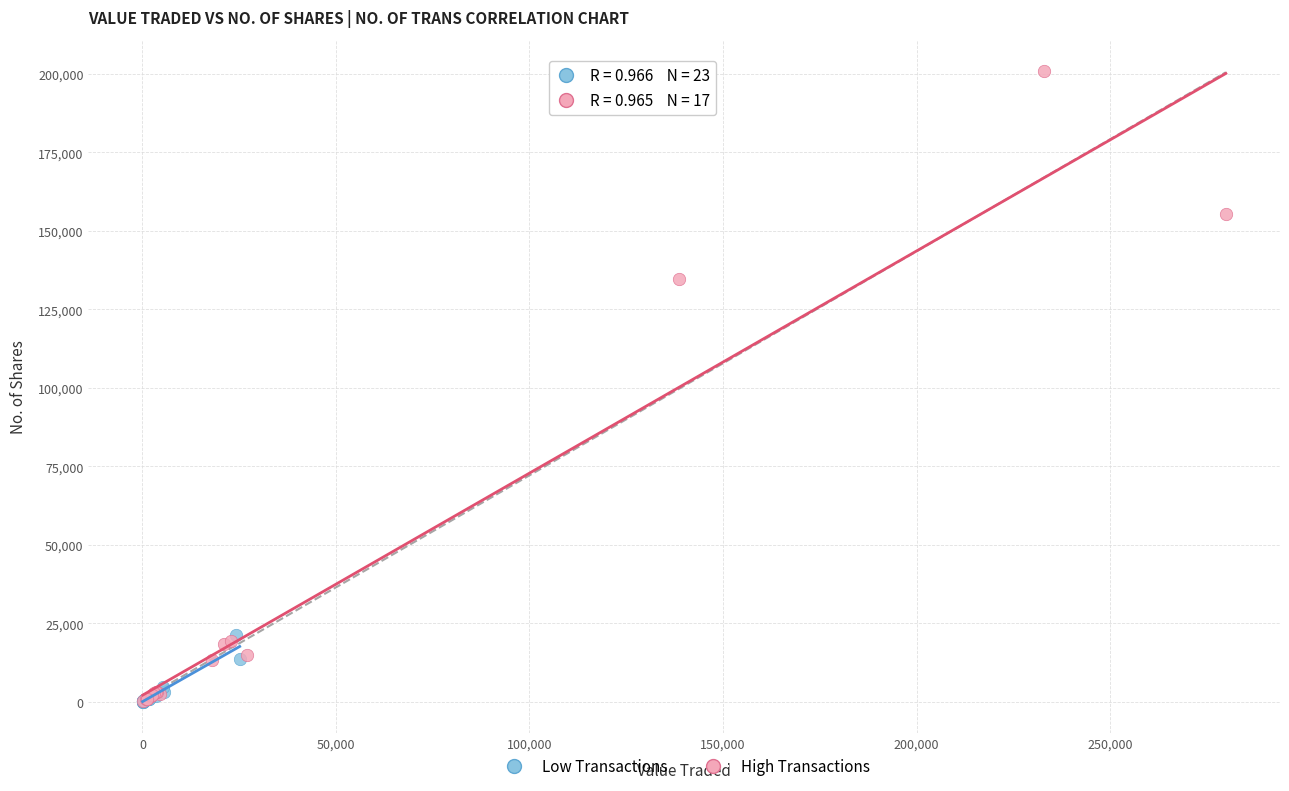

What are all the series names shown in the legend?

Low Transactions, High Transactions